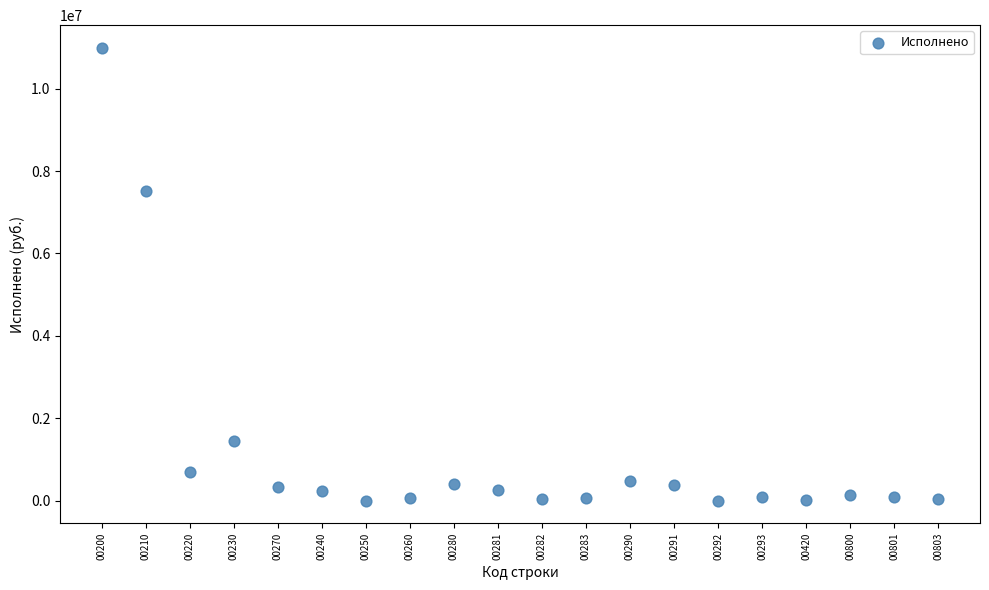

What Y value in the scatter plot is closest to 5495198?

7503739.6